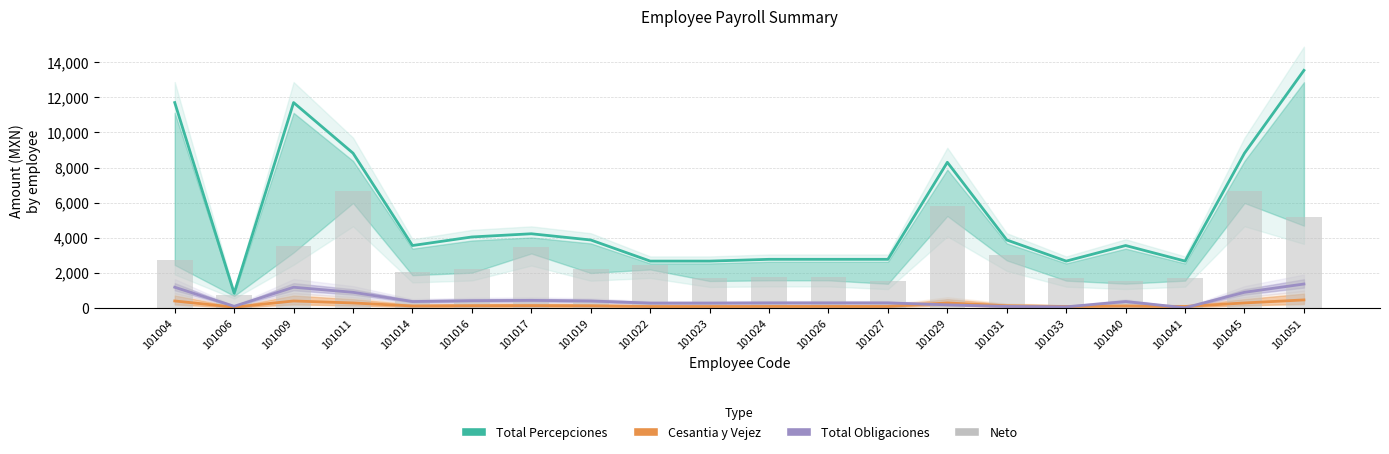

What is the approximate value of Total Obligaciones at 101031?

77.3